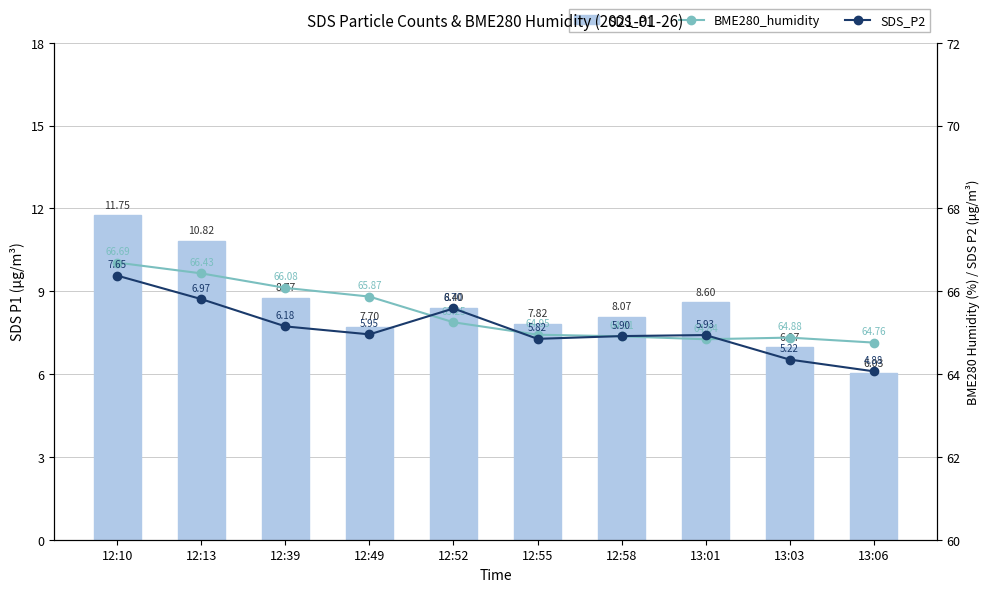

The SDS_P2 series shows 36.6 at 12:13. True or false?

False